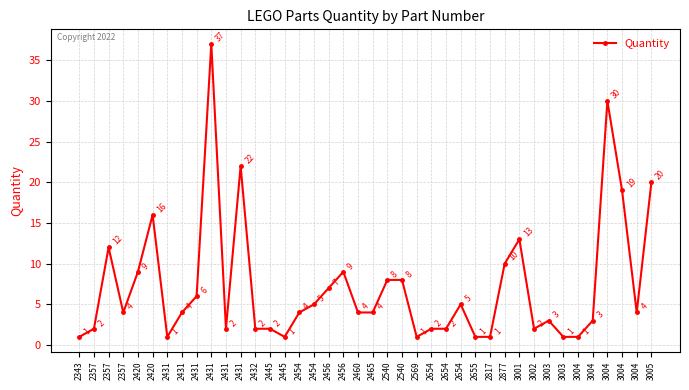

At which category does the data reach its first local valley?

2357